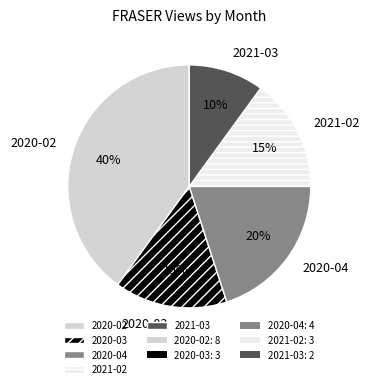

Which has a higher value, 2020-04 or 2021-03?

2020-04